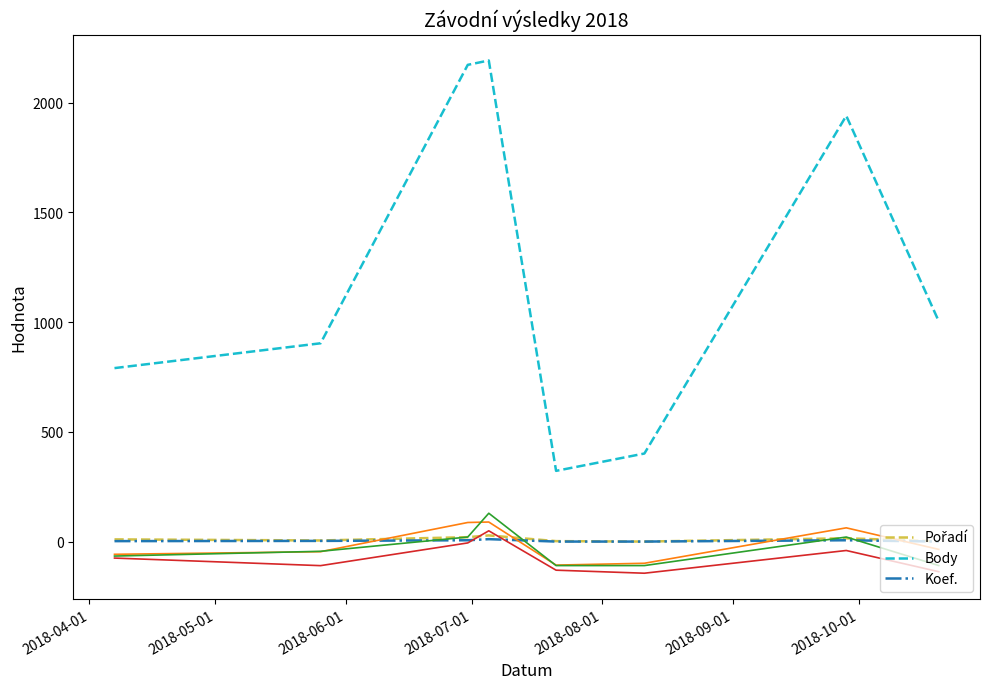

True or false: Body and Koef. cross at least once.

False